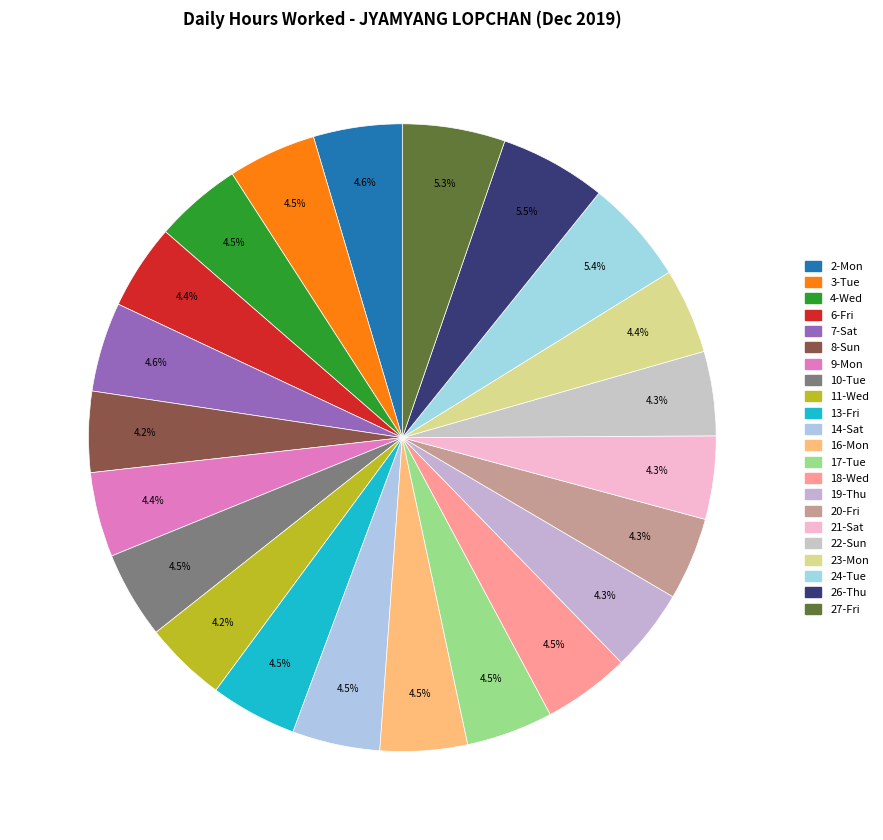

Count the number of slices in the pie.

22